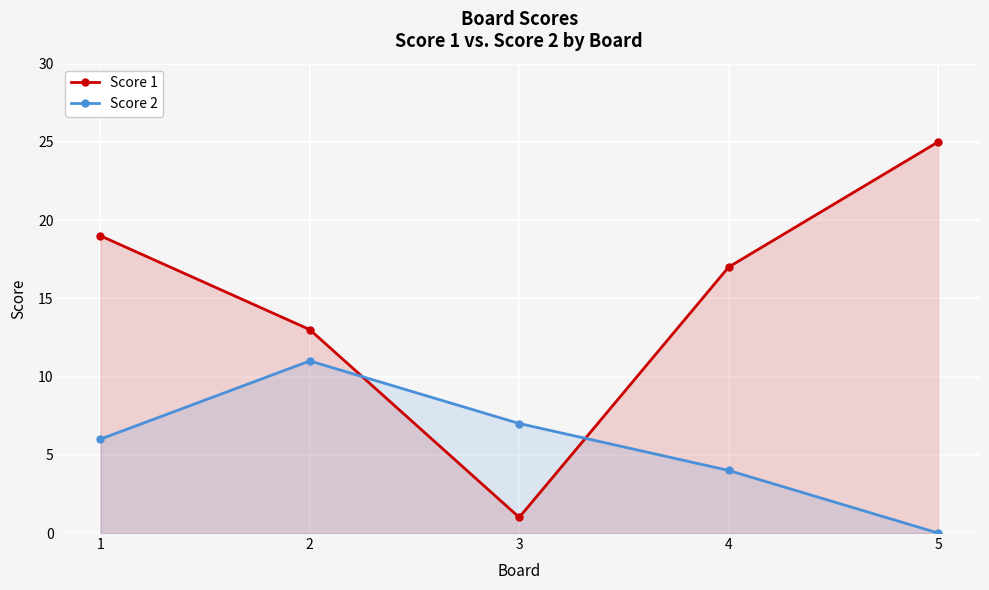

Rank the series by their average value, from highest to lowest.

Score 1, Score 2